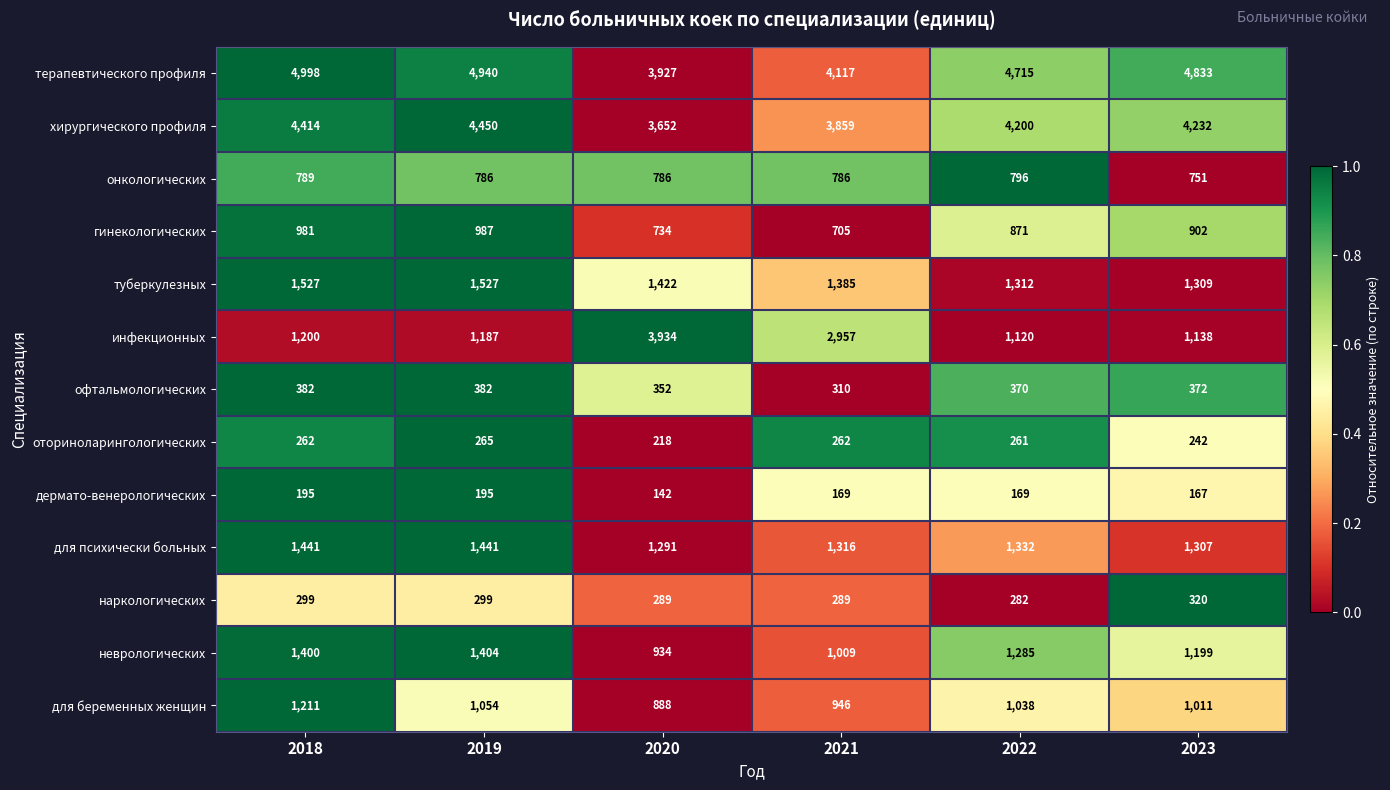

What is the total value across all series at 2020?

18569